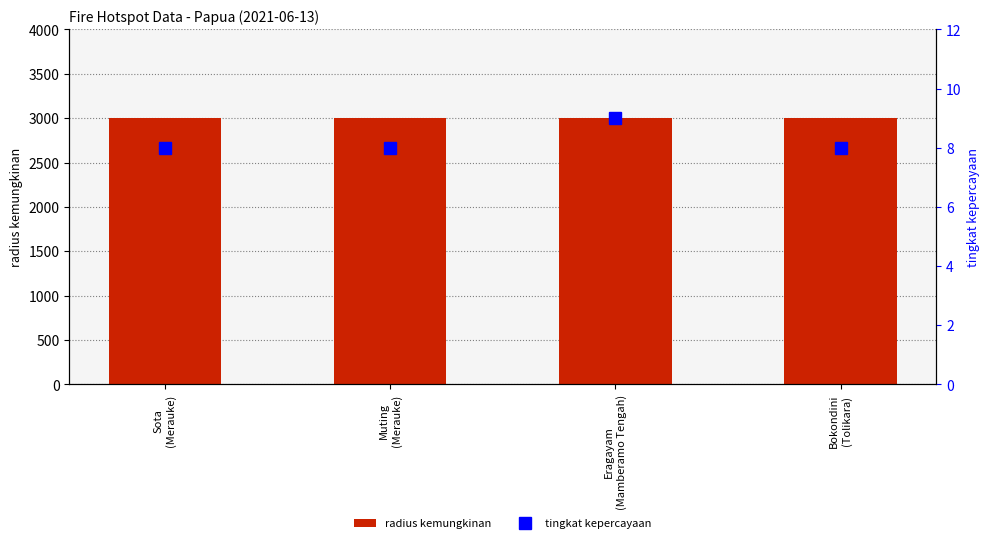

Which series has the widest spread of values?

tingkat kepercayaan